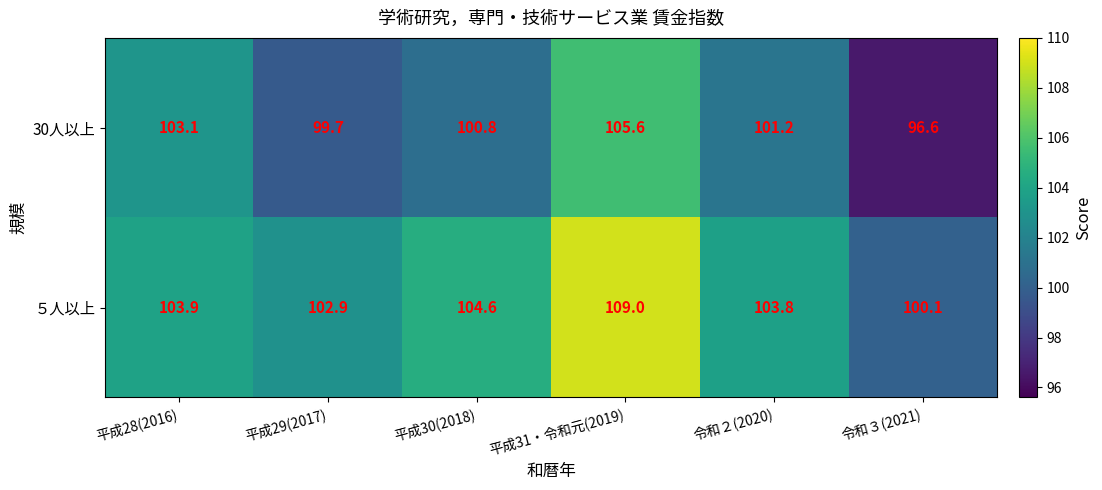

Is it true that 30人以上 equals 37.7 at 令和３(2021)?

False